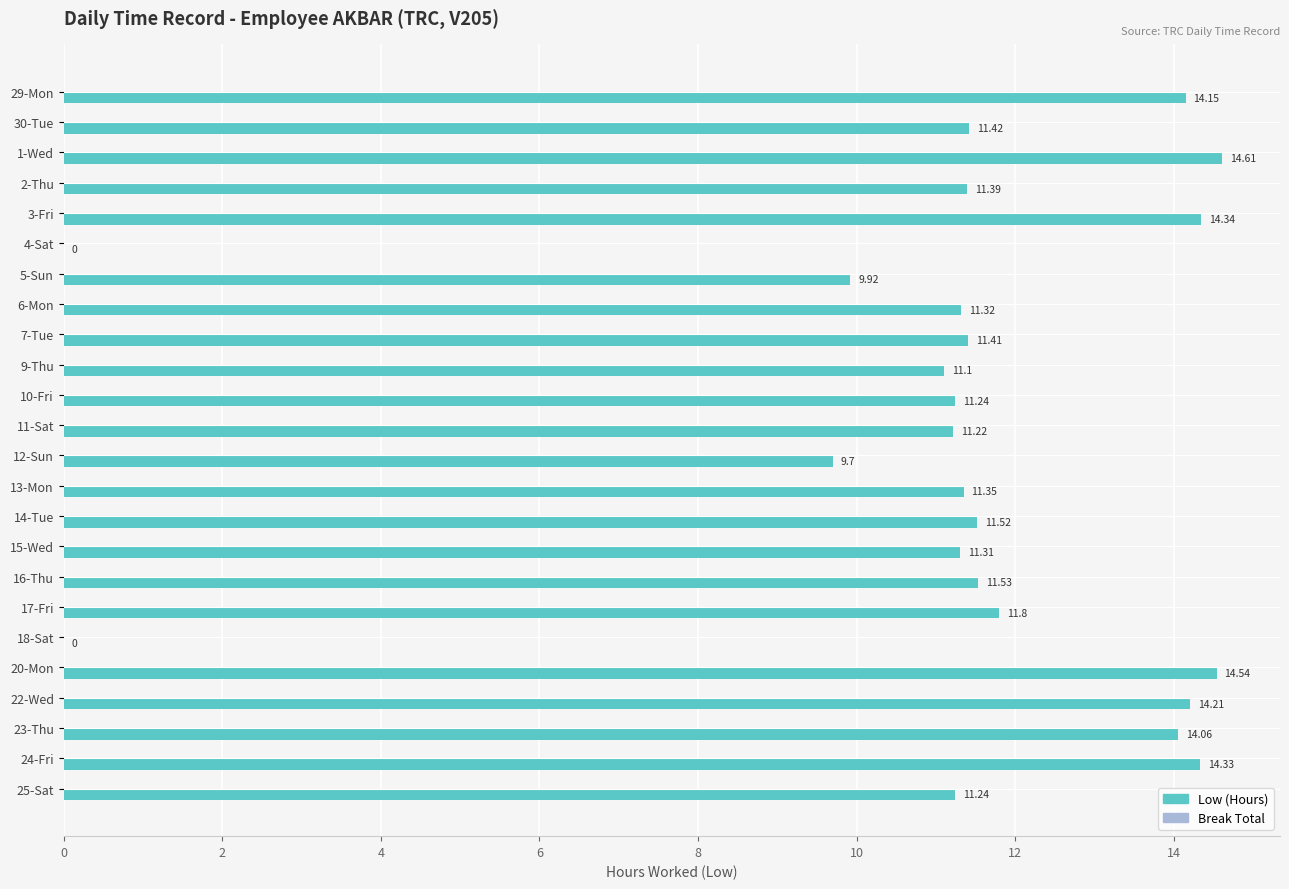

What is the sum of the values at 25-Sat and 10-Fri?

22.5